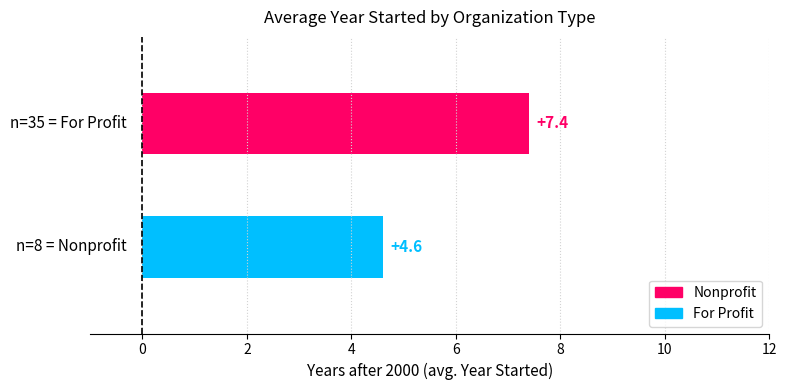

What is the smallest value displayed?

4.6